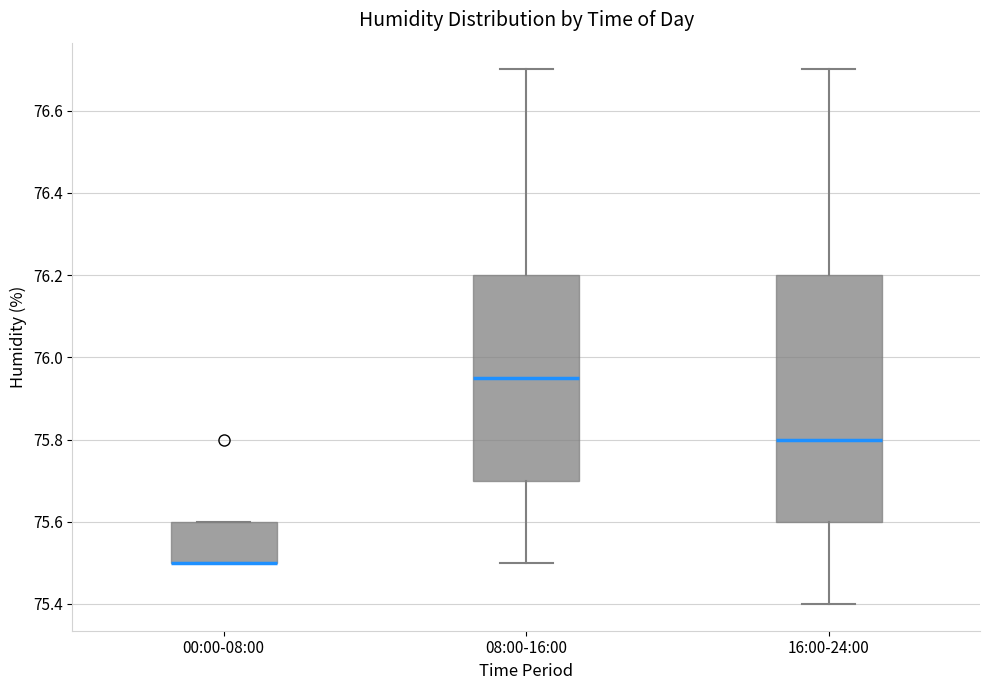

Reading left to right, transcribe this box plot: for each box, give where its median line is, the range the box spans, and where its two whiskers end, as read against the y-axis. The values are not printed on the chart, so give them approximately, as read against the axis.

00:00-08:00: median 75.50 (drawn on the box's lower edge), box 75.50 to 75.60, whiskers 75.50 to 75.60
08:00-16:00: median 75.96, box 75.70 to 76.20, whiskers 75.50 to 76.70
16:00-24:00: median 75.80, box 75.60 to 76.20, whiskers 75.40 to 76.70